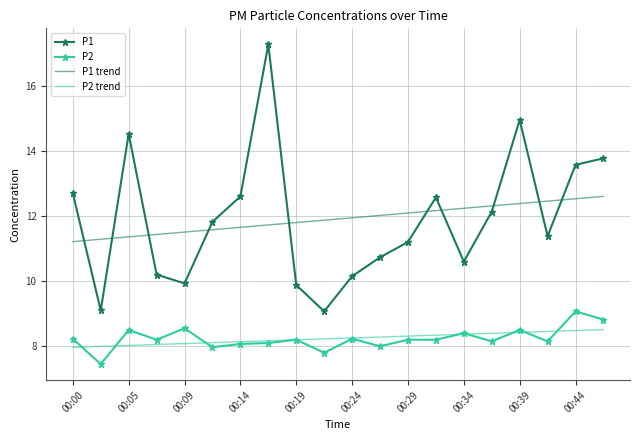

Count the number of data series in this chart.

4